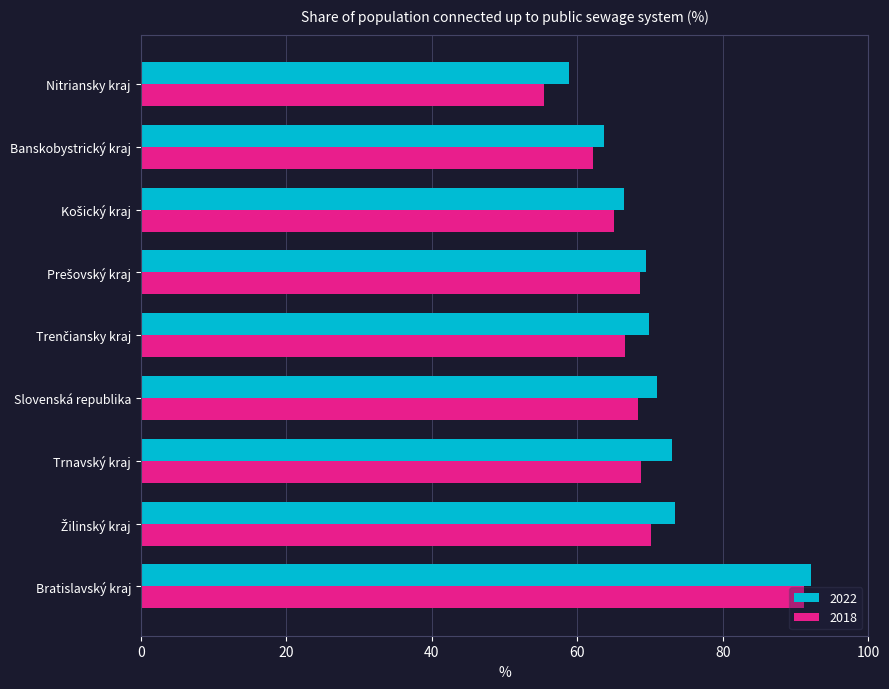

Rank the series by their average value, from lowest to highest.

2018, 2022